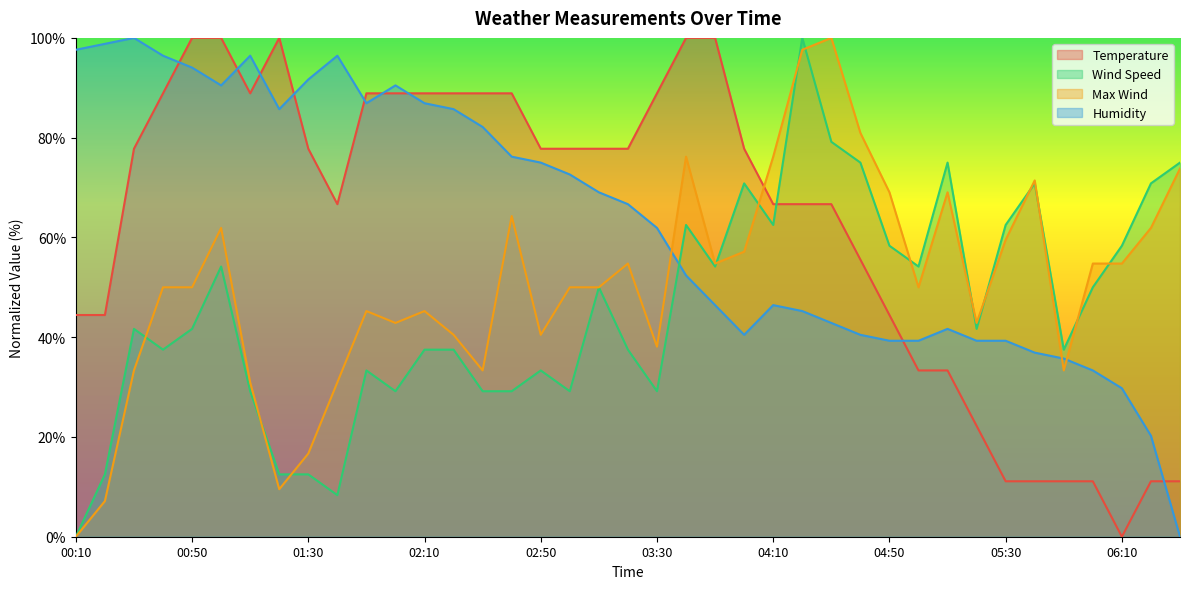

Which series has the largest range (max minus min)?

Temperature